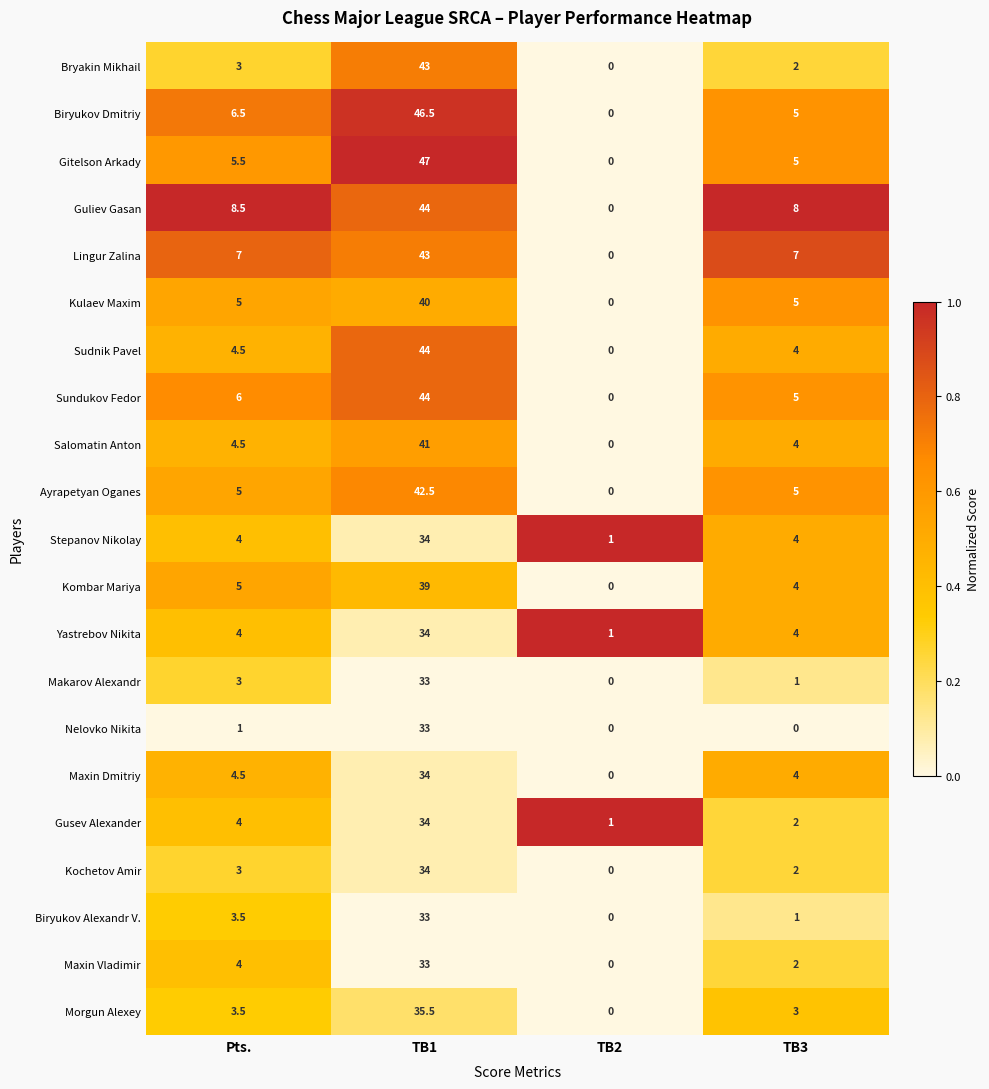

How many values in Sudnik Pavel are above zero?

3